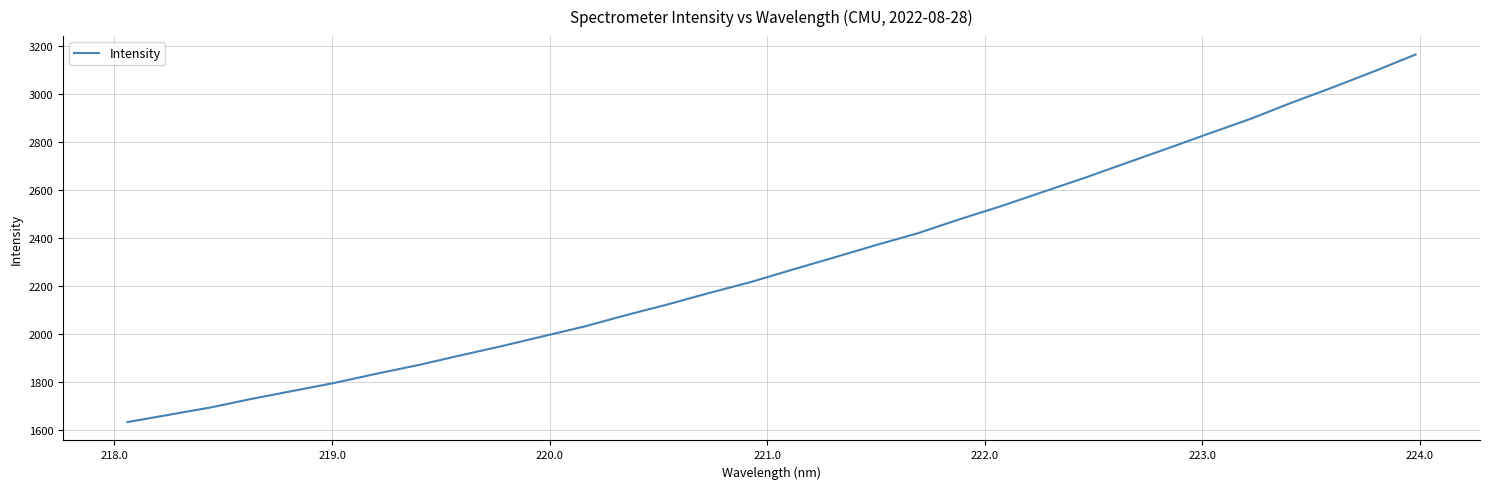

What is the minimum value shown in the chart?

1634.0